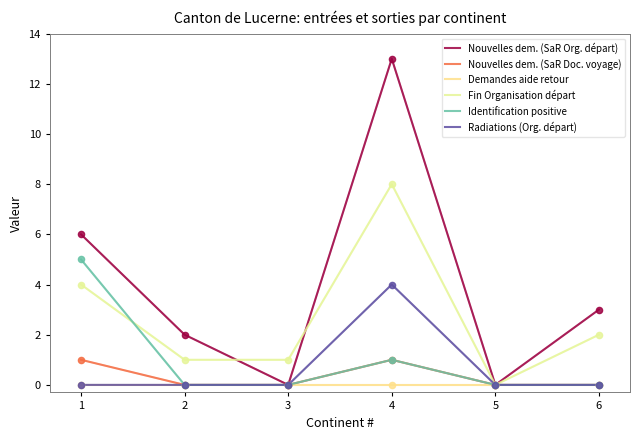

Is the value of Identification positive at 3 greater than the value of Radiations (Org. départ) at 4?

No